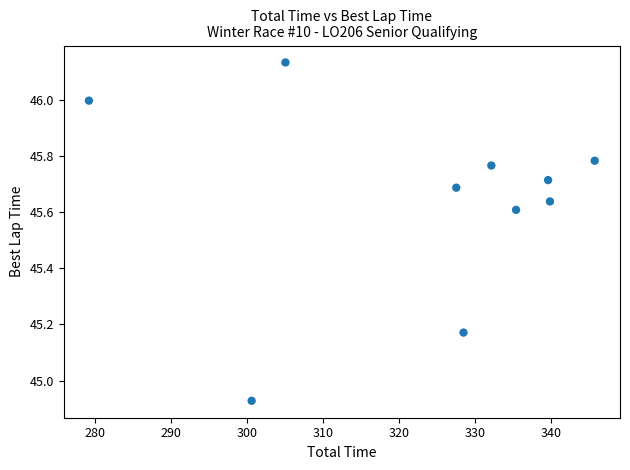

What is the average X value?

323.4